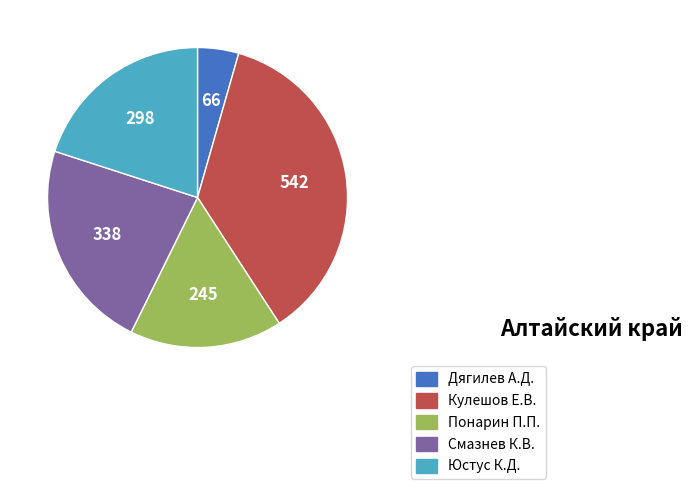

Do Юстус К.Д. and Понарин П.П. together represent more than half of the pie?

No